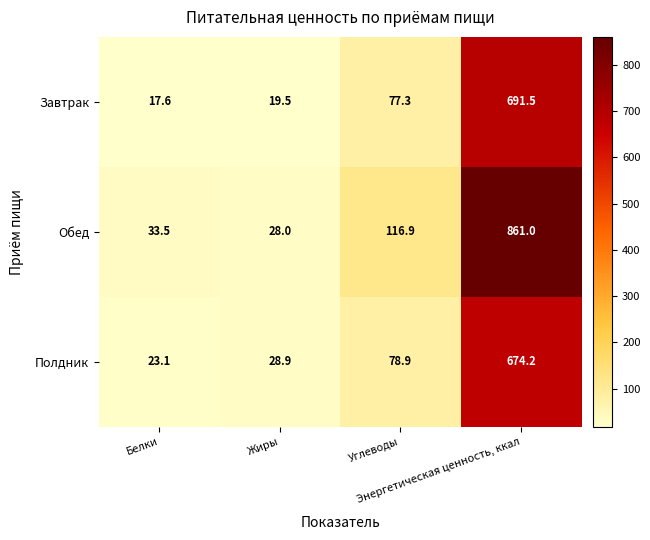

What is the smallest value displayed?

17.6